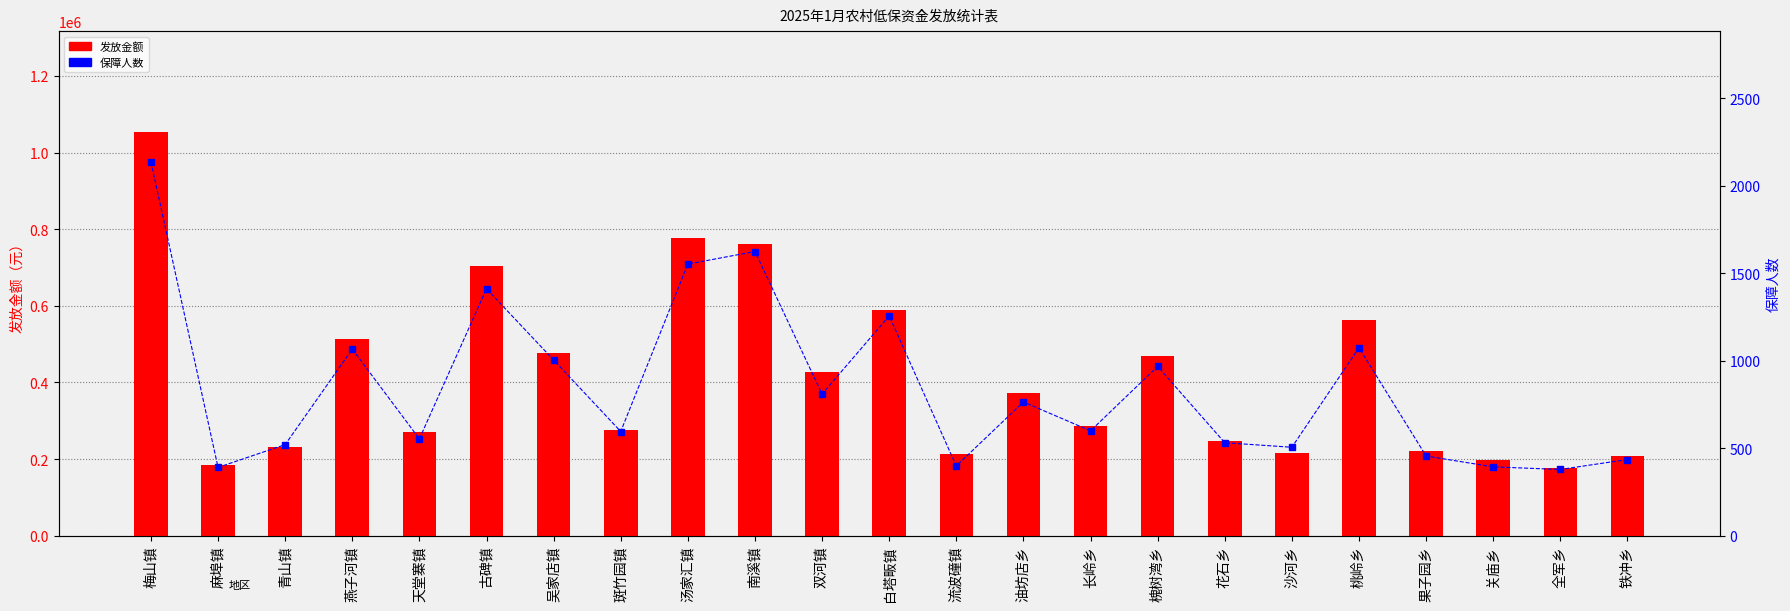

What is the total value across all series at 沙河乡?

217051